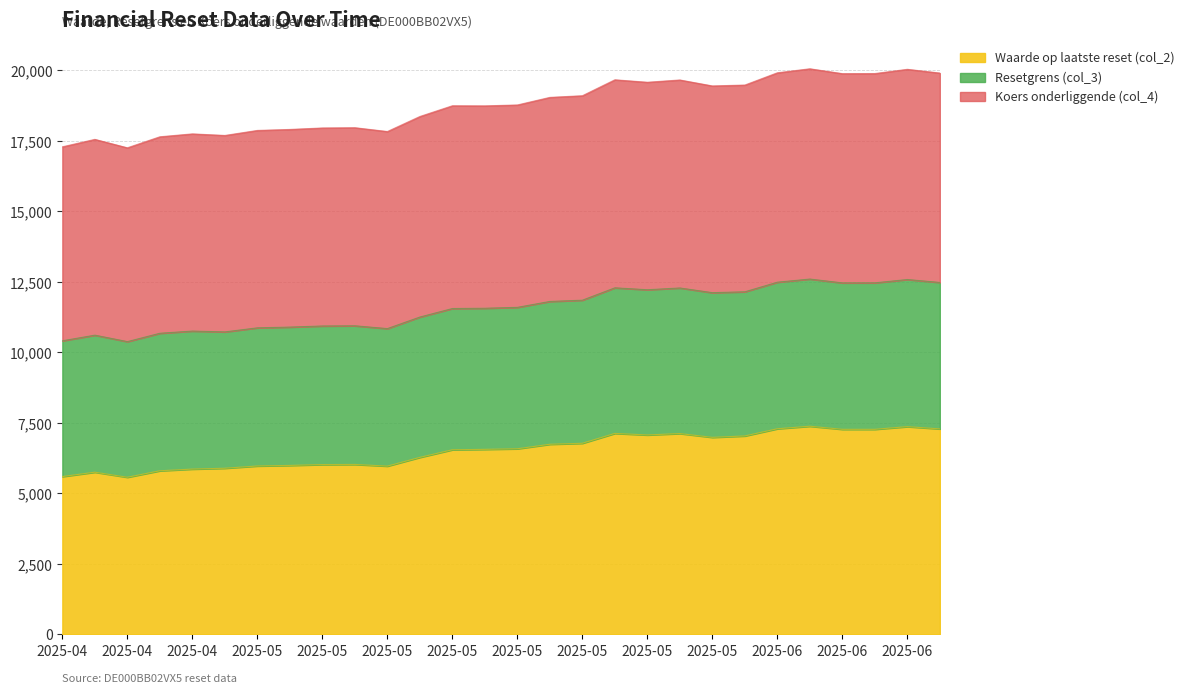

Where is the first local minimum for Waarde op laatste reset (col_2)?

2025-04